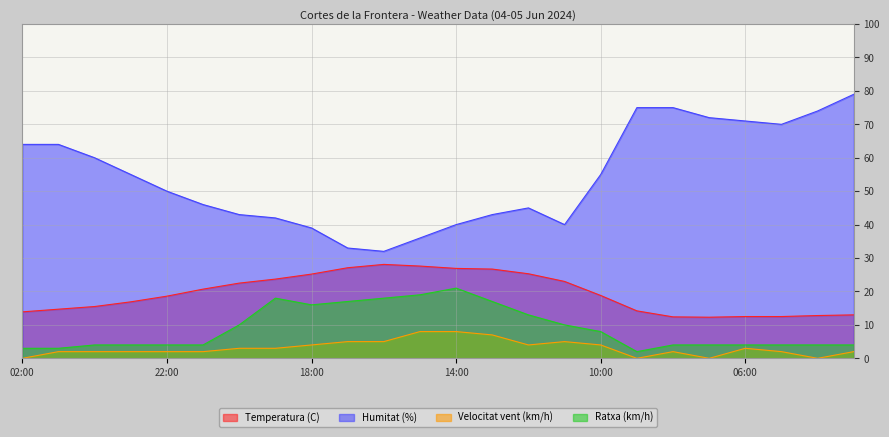

Does the chart display data point markers on the line(s)?

No